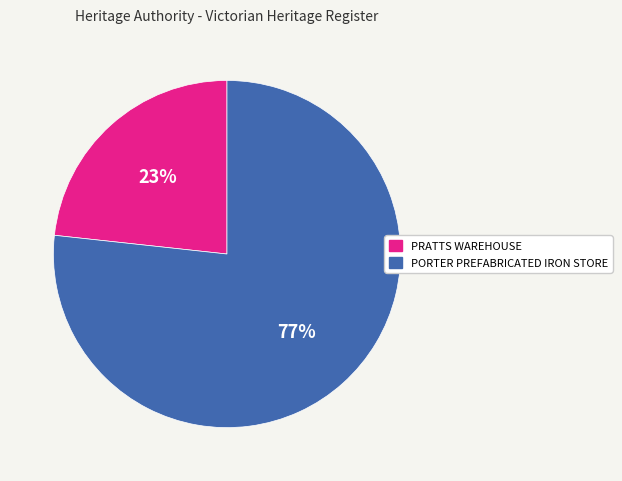

Is it true that PRATTS WAREHOUSE is 23% of the pie?

True